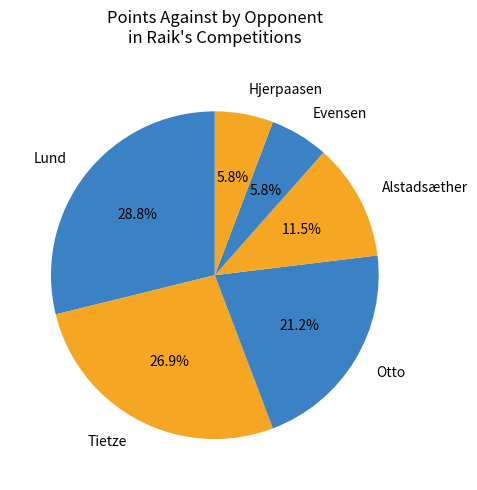

Which has a higher value, Tietze or Otto?

Tietze